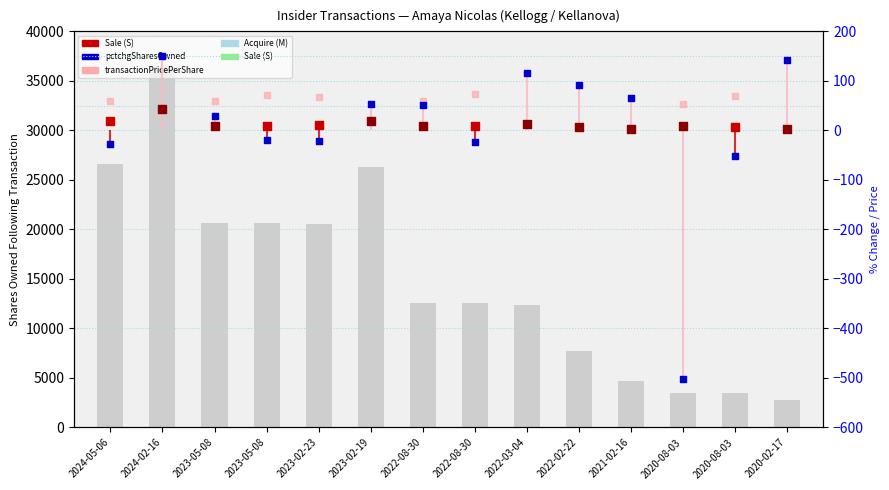

What is the change in value from 2023-02-23 to 2020-08-03?

-17133